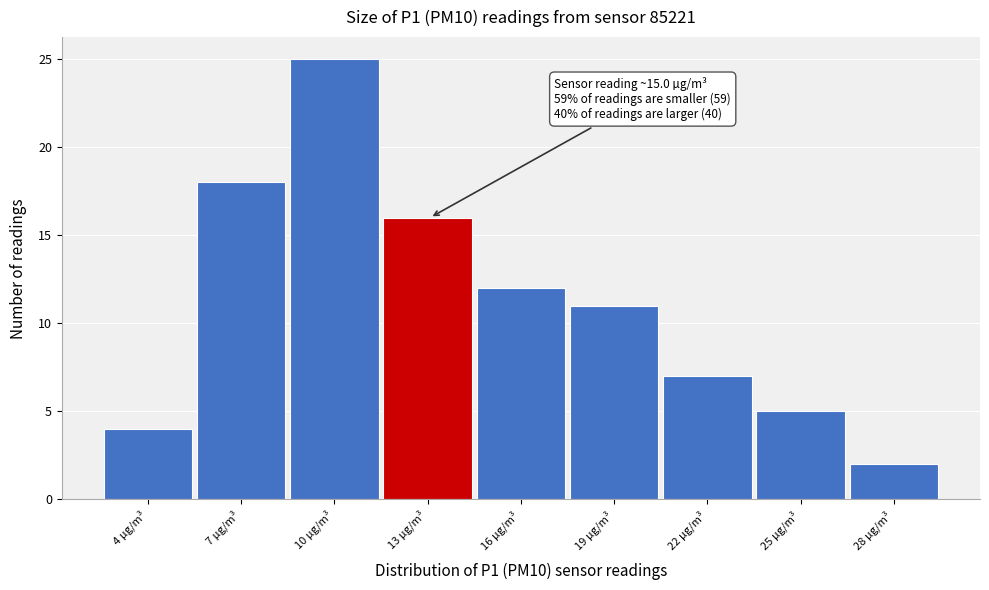

Reading left to right, list all the values displayed in this chart.

4	18	25	16	12	11	7	5	2